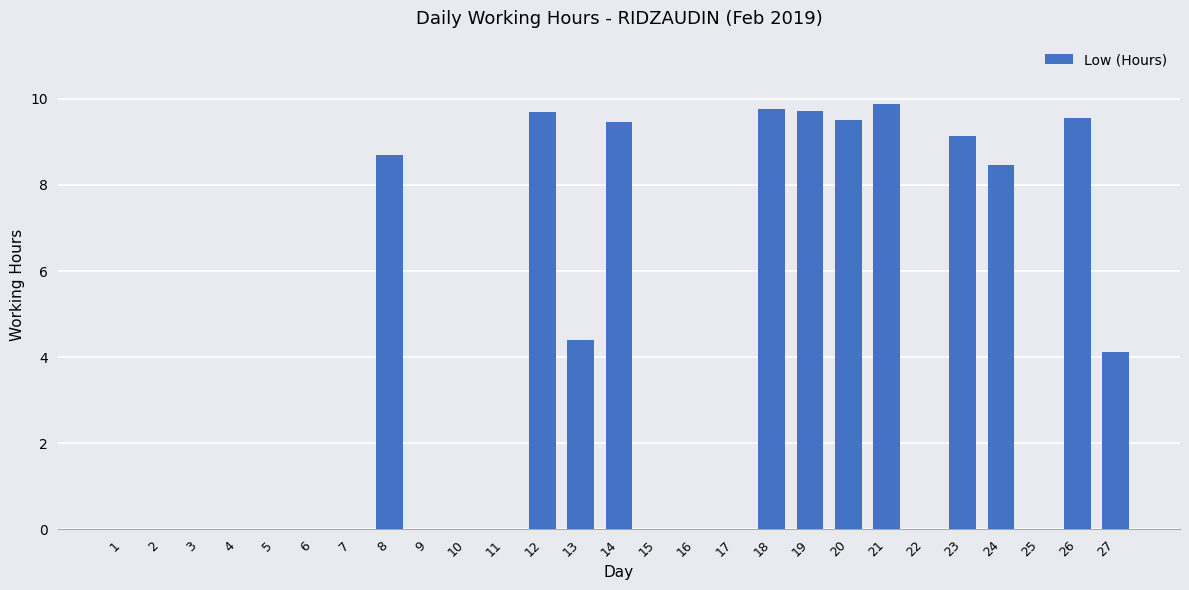

What is the sum of the values at 19 and 6?

9.7